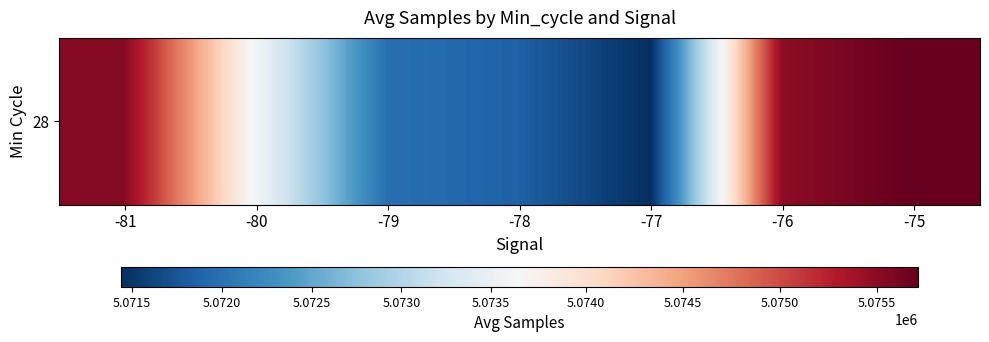

Is it true that the value at -81 is 5075536.5?

True